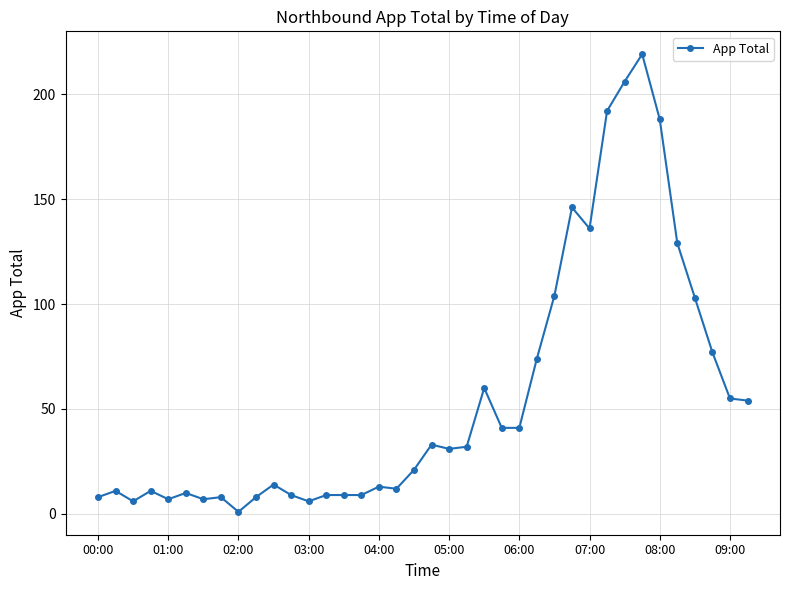

How many lines are shown in the chart?

1